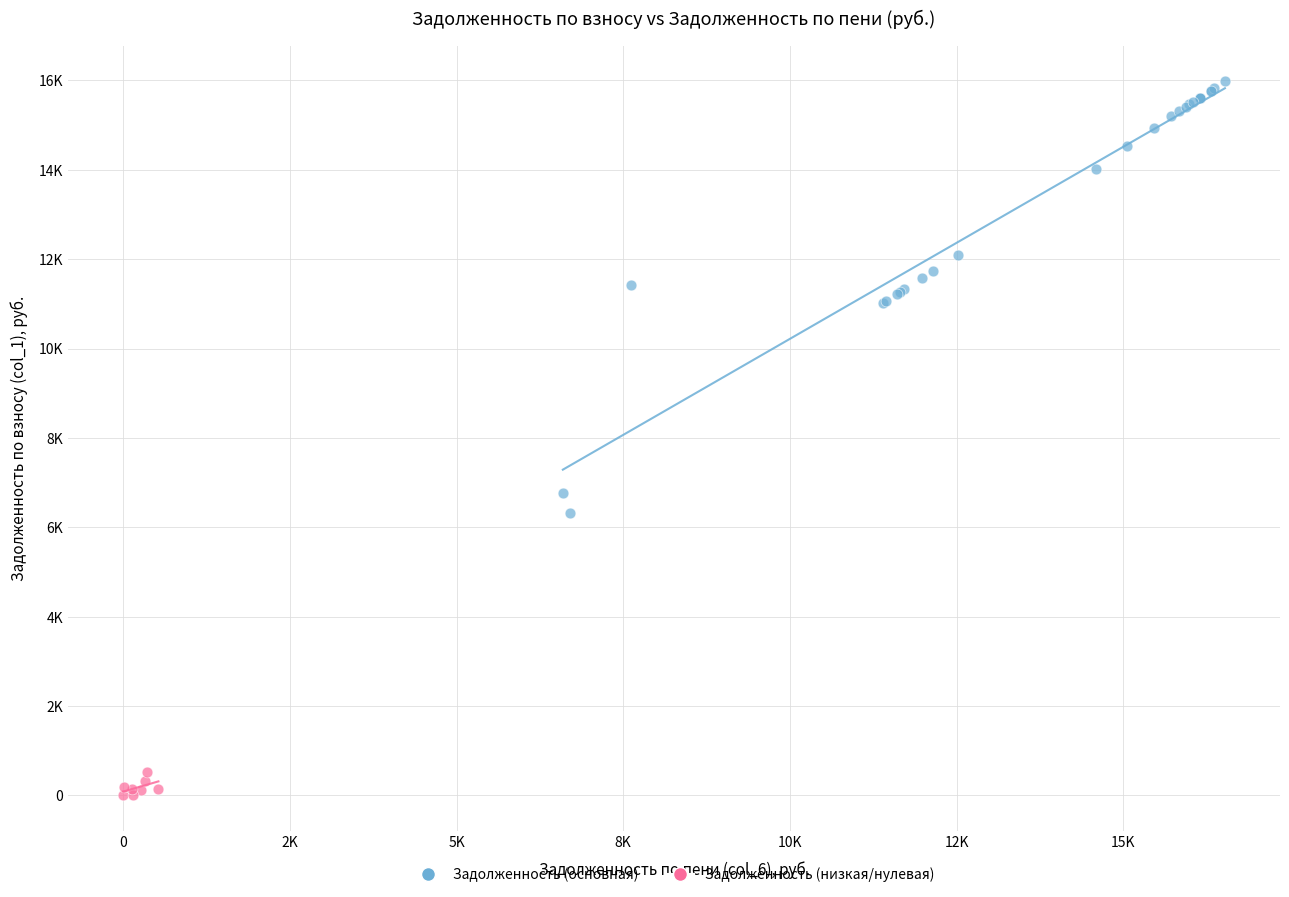

Which series reaches the minimum Y coordinate?

Задолженность (низкая/нулевая)